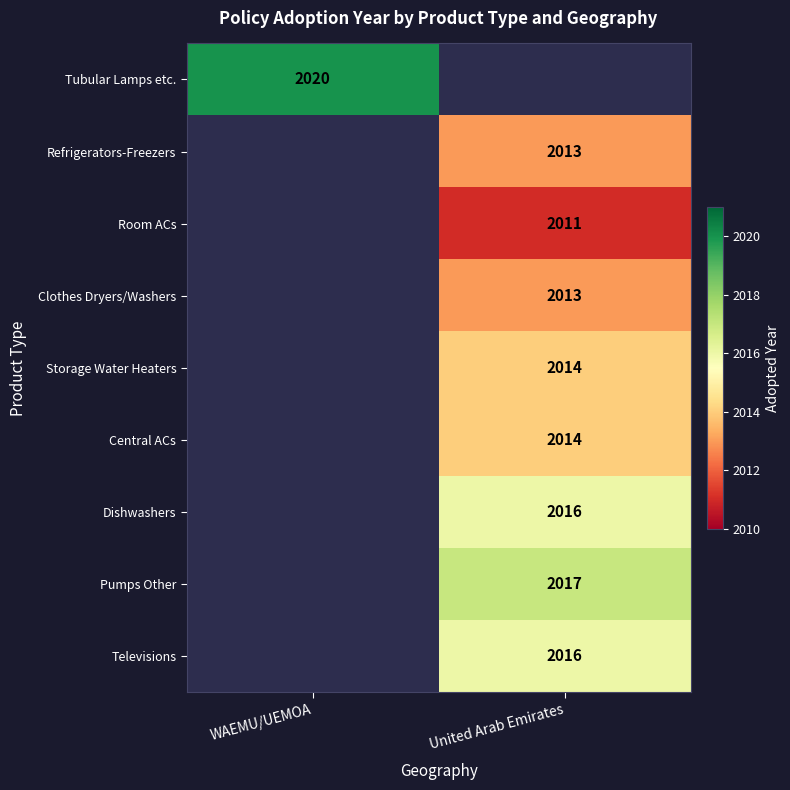

The value of Refrigerators-Freezers at United Arab Emirates is 2013. True or false?

True